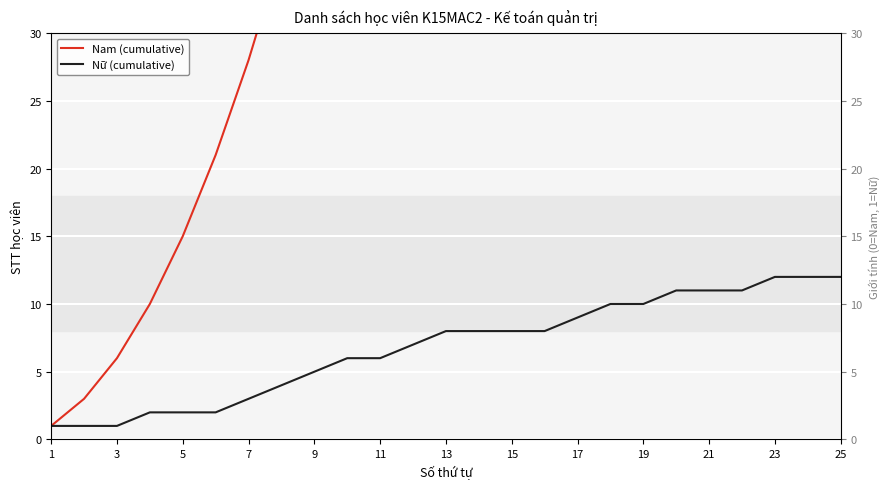

Is it true that Nữ (cumulative) equals 2 at 5?

True